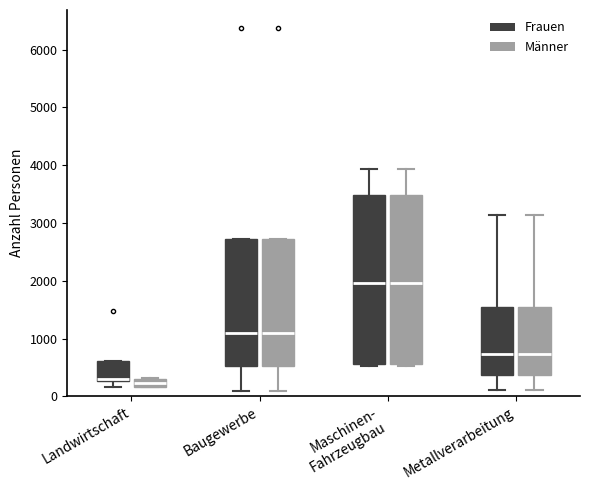

Where is the upper edge of the box for Landwirtschaft (Frauen) on the y-axis? The values are not printed on the chart, so give them approximately, as read against the axis.

600